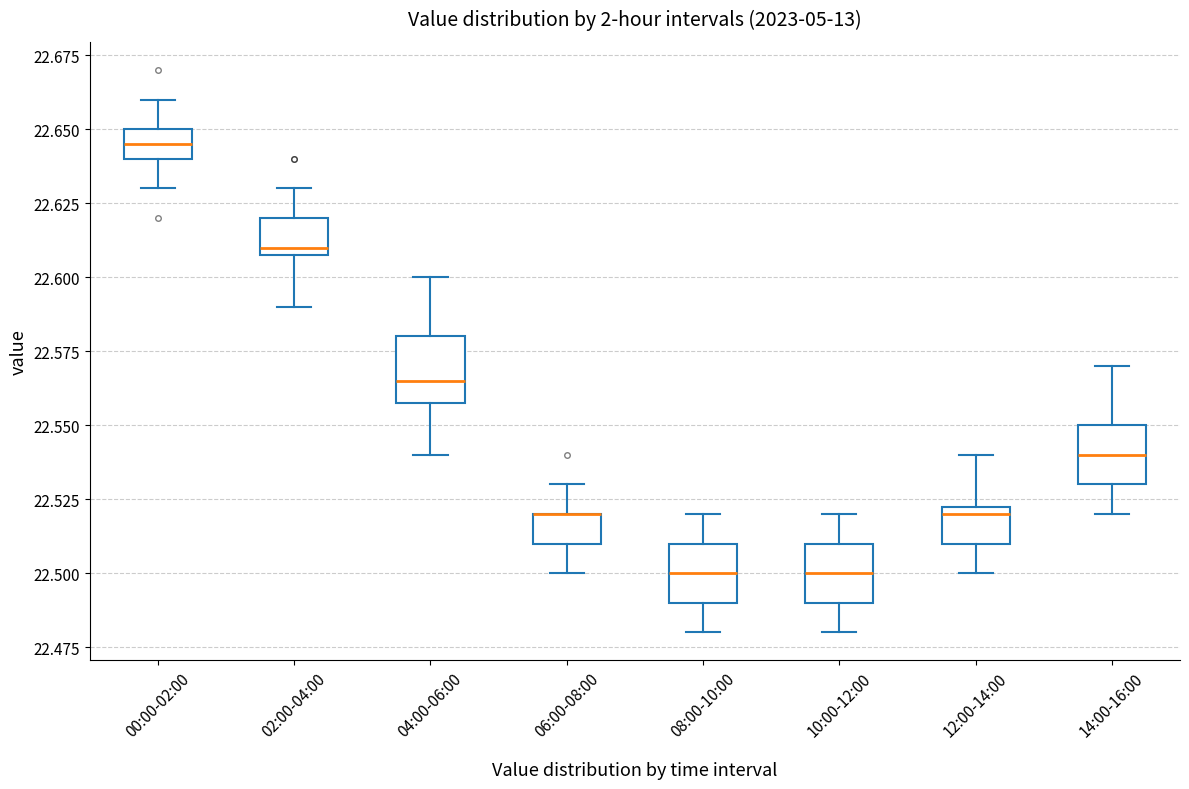

Where does the lower whisker of the box for 08:00-10:00 end on the y-axis? The values are not printed on the chart, so give them approximately, as read against the axis.

22.480